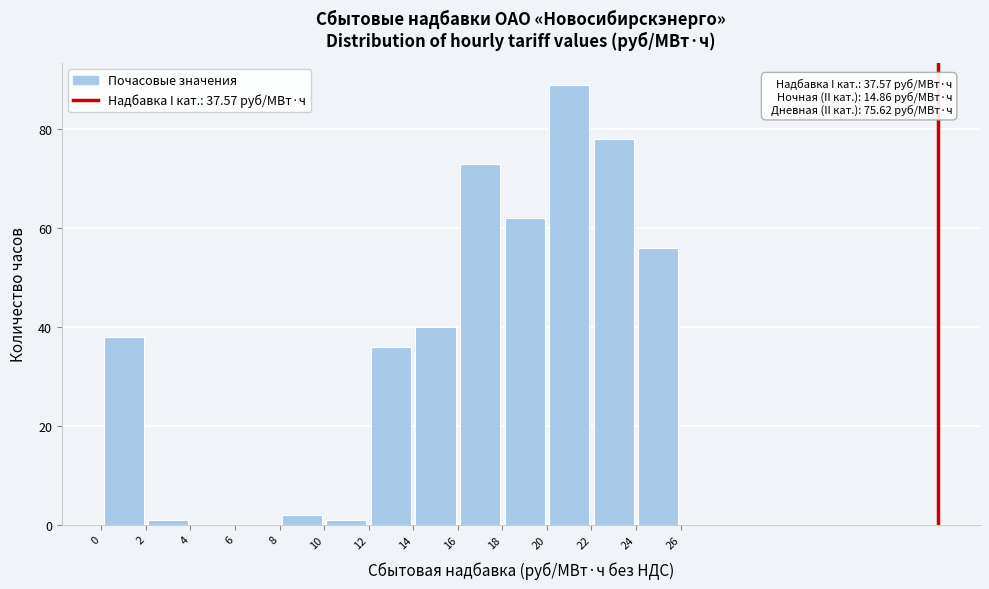

Which range on the x-axis has the tallest bar?

20 to 22